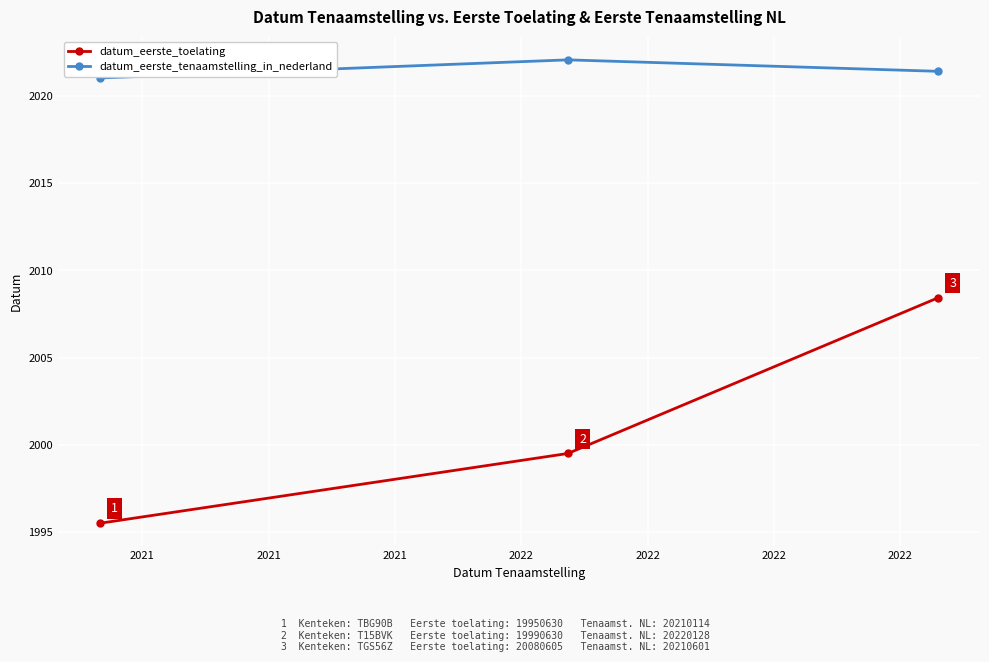

What is the greatest value displayed?

2022.1